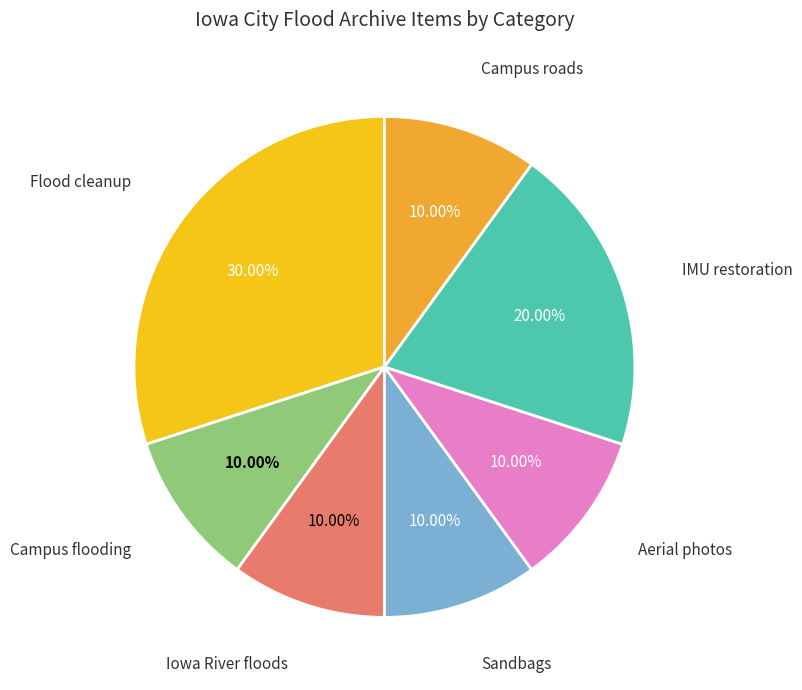

Is there a majority slice in this chart?

No